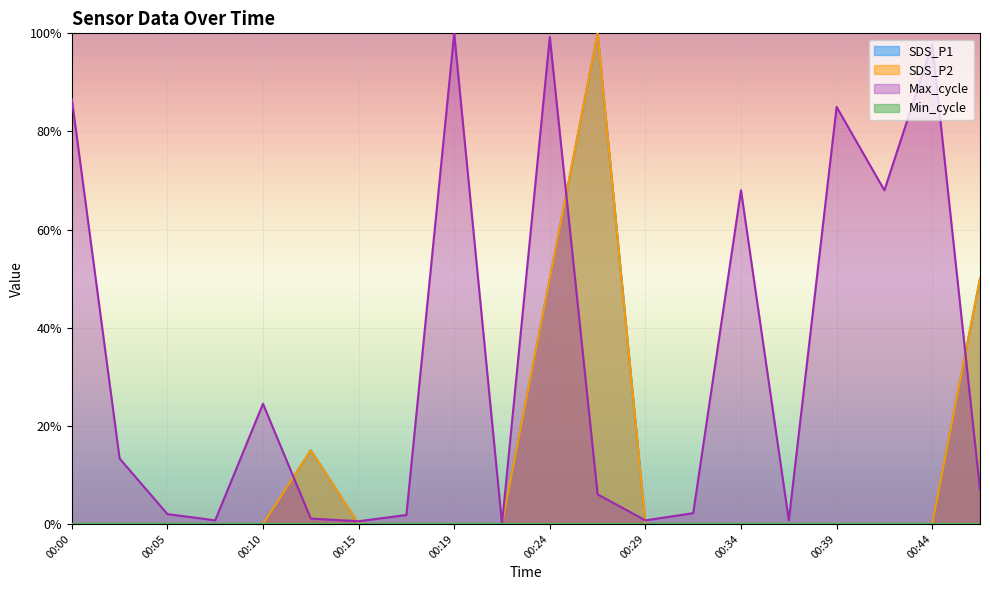

How many interior local peaks does the SDS_P2 series have?

2